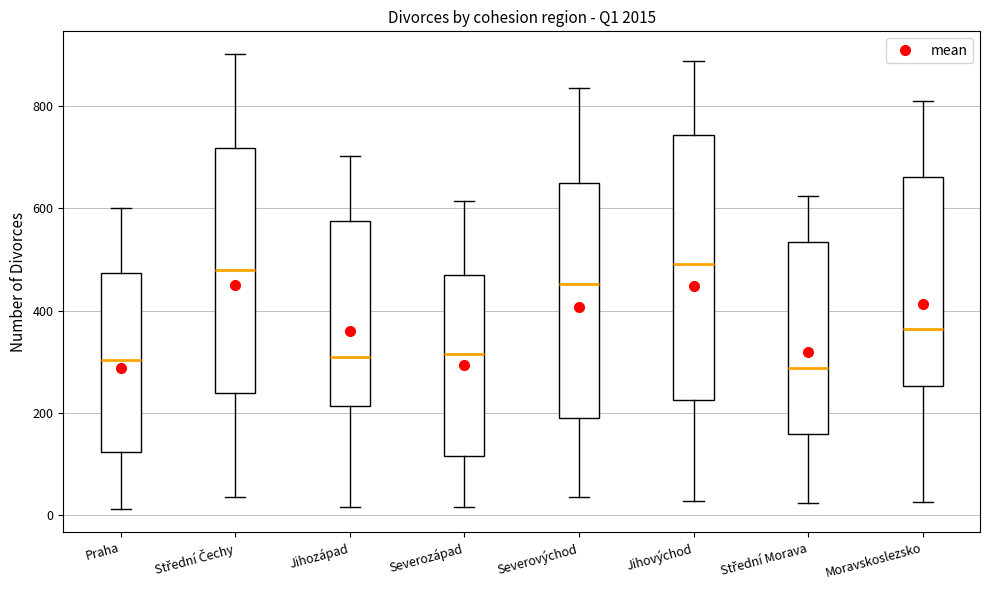

Reading left to right, read every box against the y-axis: the position of its median line, the range the box covers, and the ends of its whiskers. The values are not printed on the chart, so give them approximately, as read against the axis.

Praha: median 300, box 120 to 480, whiskers 20 to 600
Střední Čechy: median 480, box 240 to 720, whiskers 40 to 900
Jihozápad: median 300, box 220 to 580, whiskers 20 to 700
Severozápad: median 320, box 120 to 480, whiskers 20 to 620
Severovýchod: median 460, box 200 to 640, whiskers 40 to 840
Jihovýchod: median 500, box 220 to 740, whiskers 20 to 880
Střední Morava: median 280, box 160 to 540, whiskers 20 to 620
Moravskoslezsko: median 360, box 260 to 660, whiskers 20 to 820